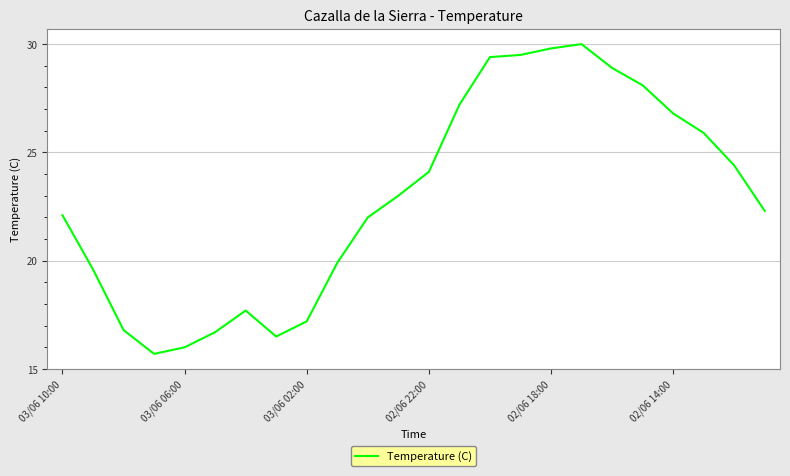

What is the difference between the maximum and minimum values?

14.3